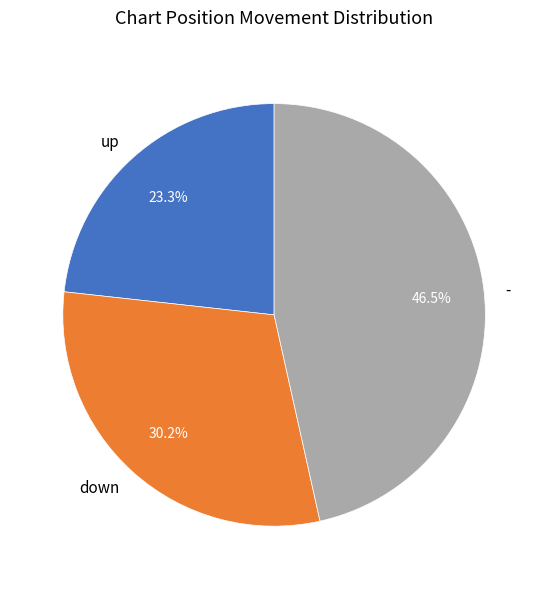

Combined, do down and up account for over 50%?

Yes